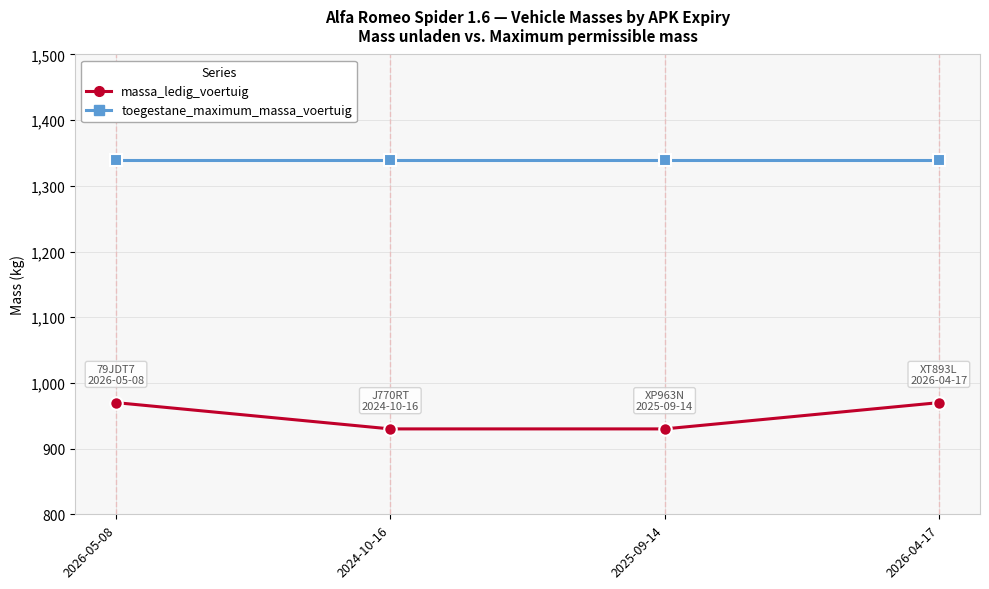

The value of toegestane_maximum_massa_voertuig at 2024-10-16 is 689. True or false?

False